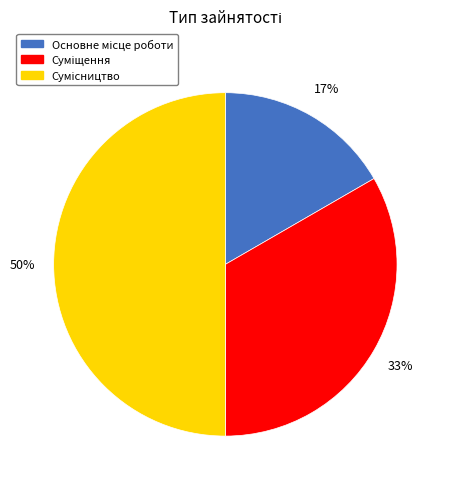

To the nearest percent, what is the difference between the largest and smallest slice percentages?

33%